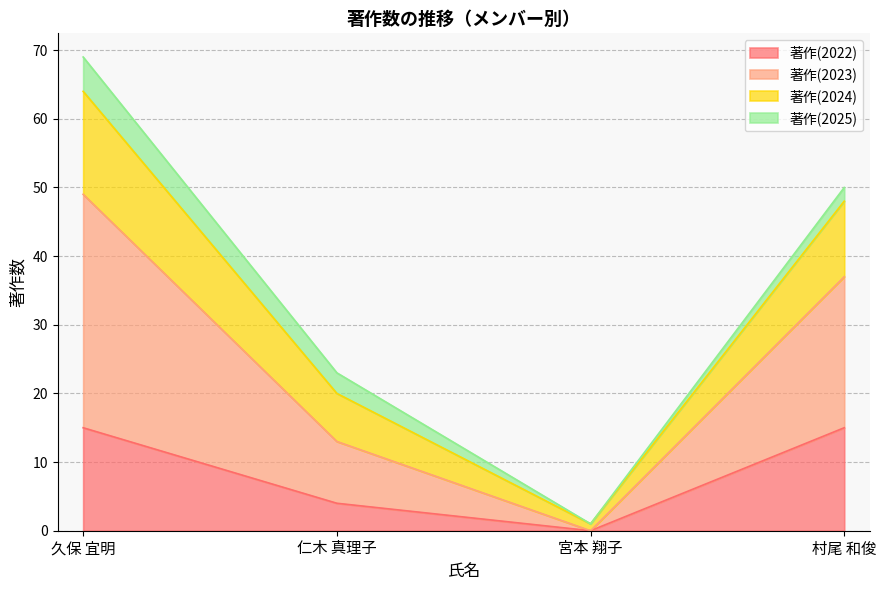

True or false: 著作(2022) has a value of 4 at 仁木 真理子.

True